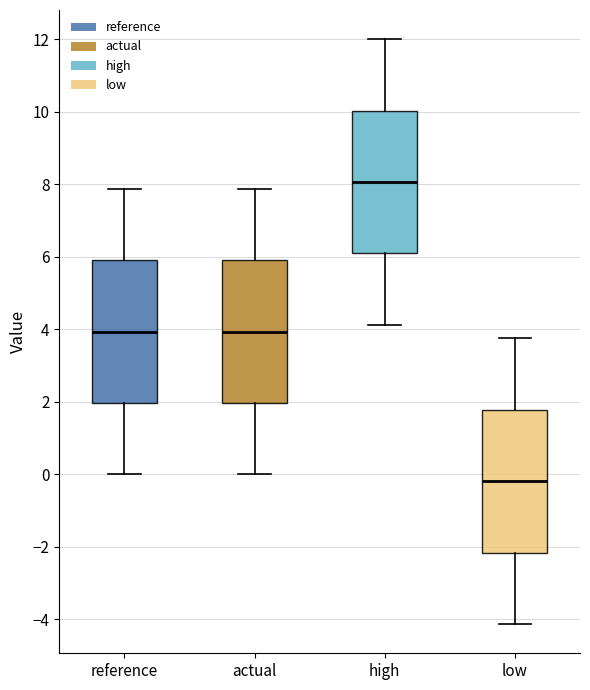

Where does the median line of the box for actual sit on the y-axis? The values are not printed on the chart, so give them approximately, as read against the axis.

4.0